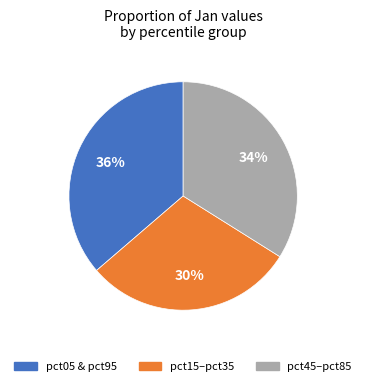

Is there any slice that represents more than half of the pie?

No